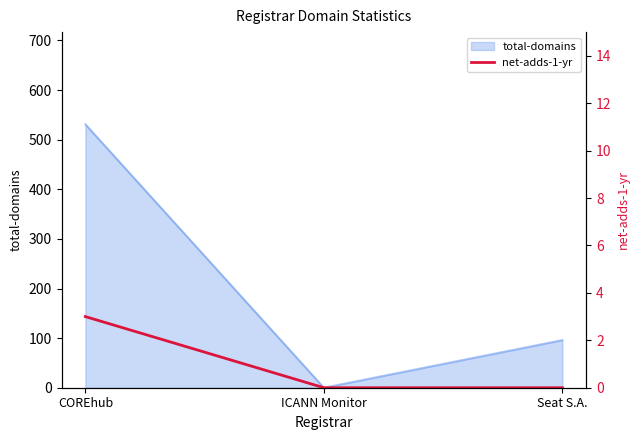

At which category does the chart reach its peak across all series?

COREhub